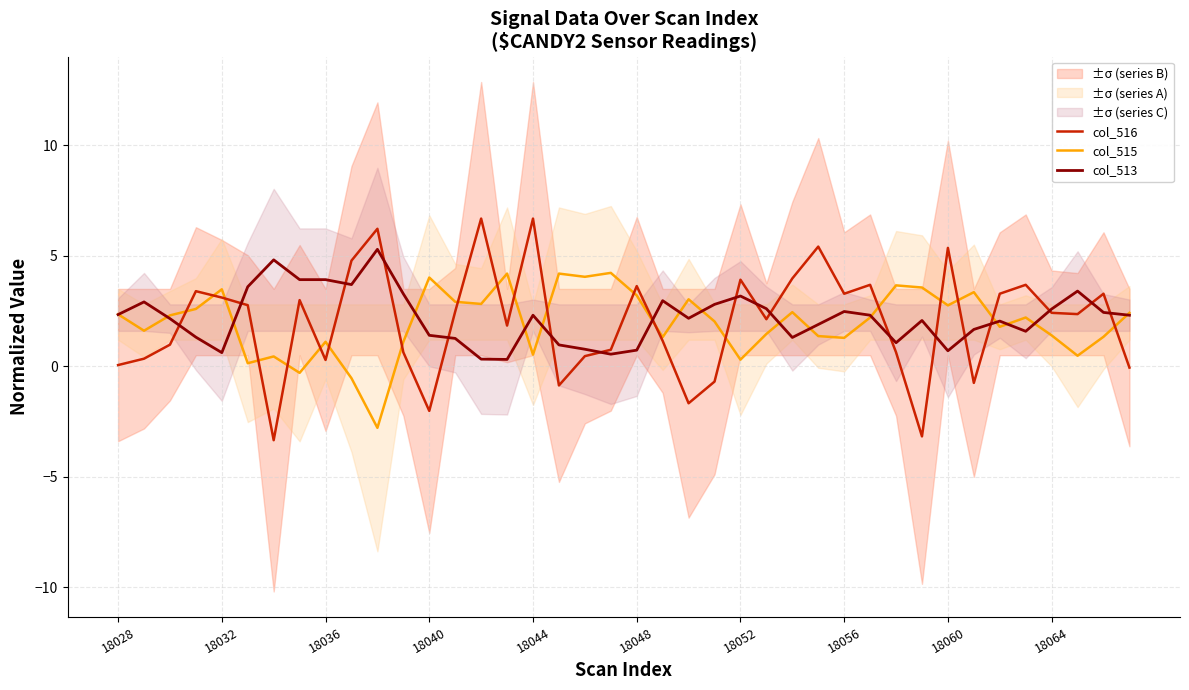

What is the spread (max minus min) of values at 14?

6.4